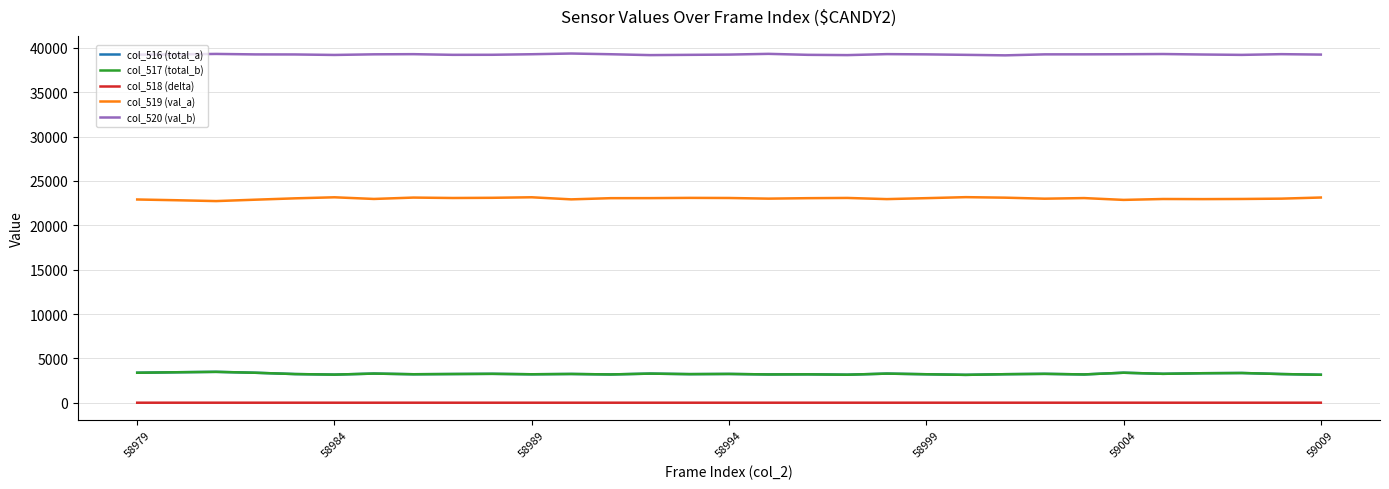

True or false: col_518 (delta) and col_516 (total_a) cross at least once.

False